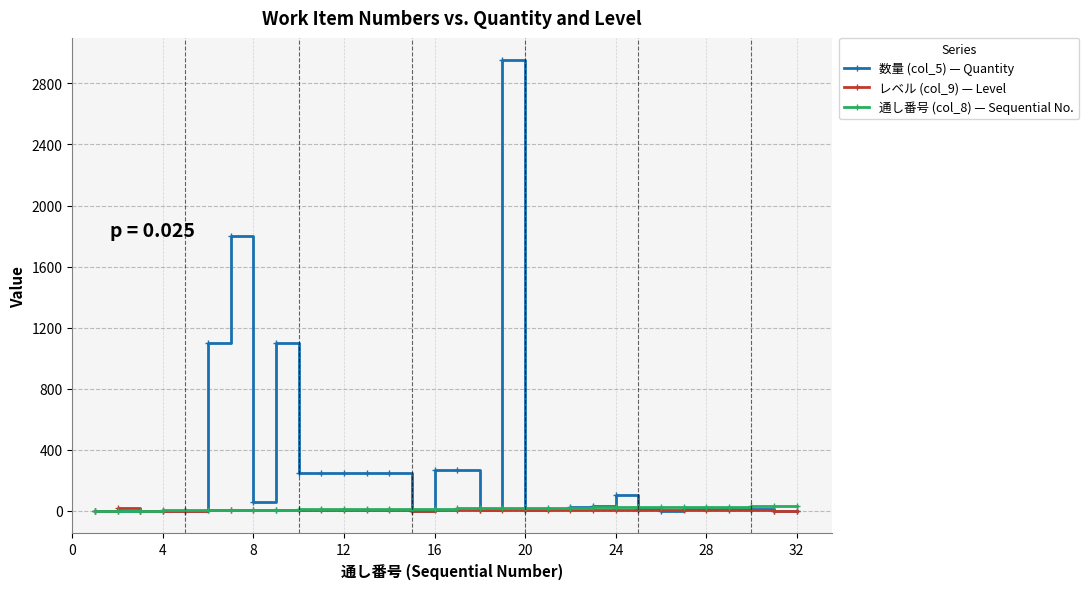

Which series has the widest spread of values?

数量 (col_5) — Quantity